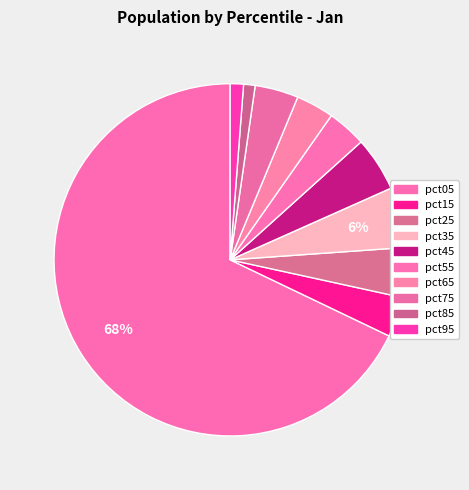

How many slices are in this pie chart?

10